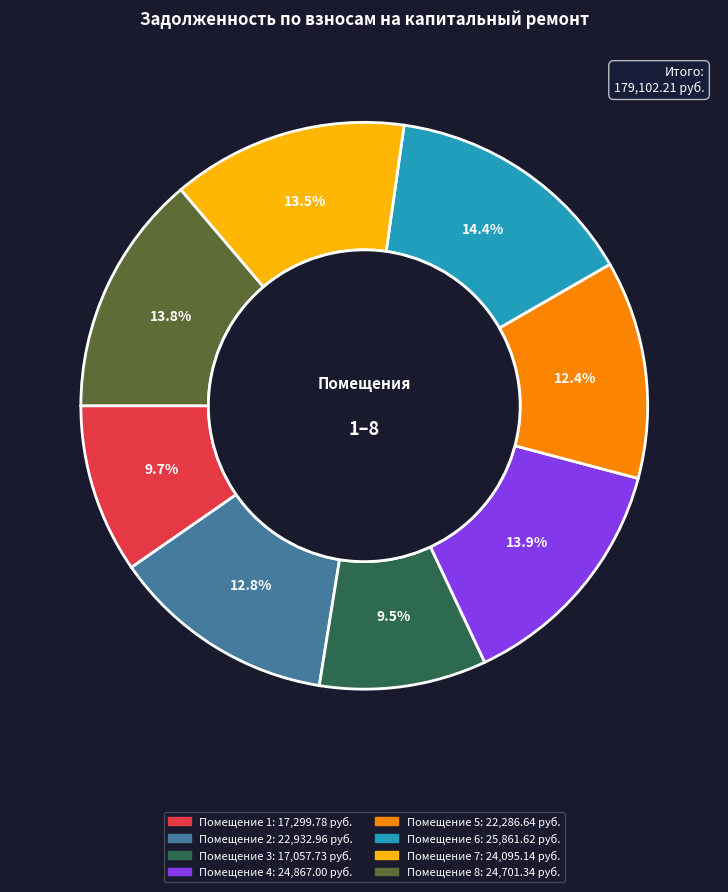

To the nearest percent, what is the difference between the largest and smallest slice percentages?

5%